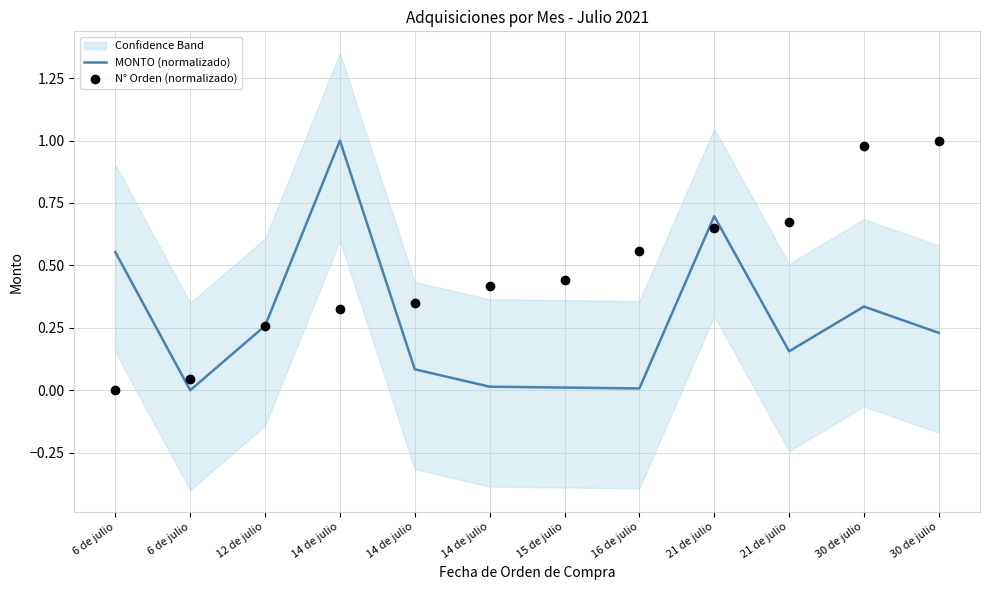

Which series contains the lowest Y value?

MONTO (normalizado)